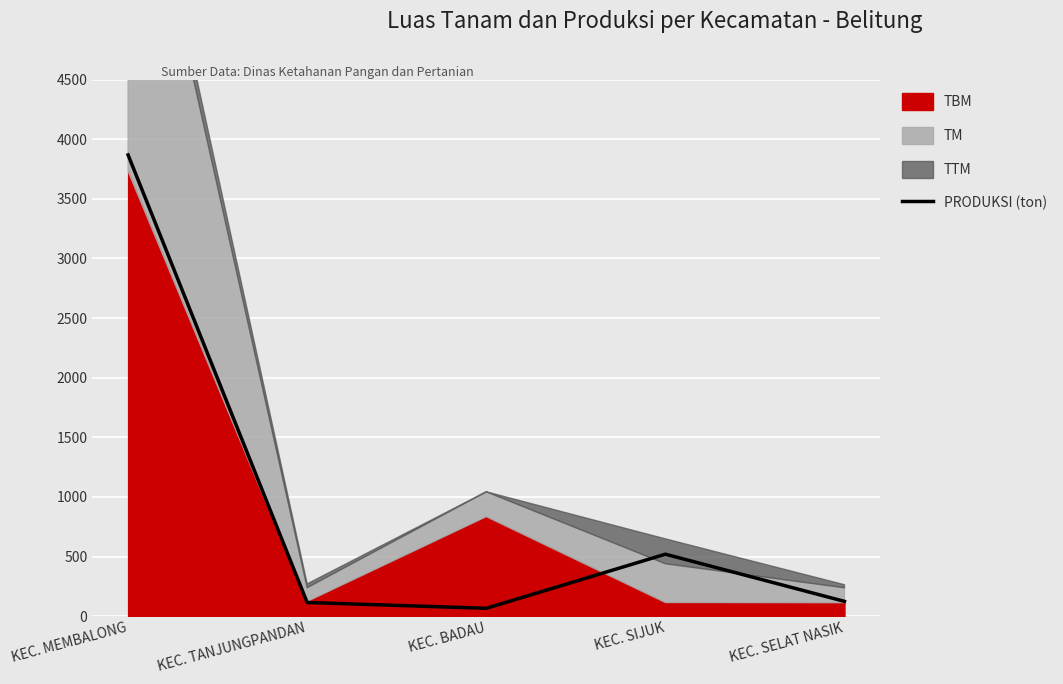

True or false: the data has more than 1 interior local peaks.

False